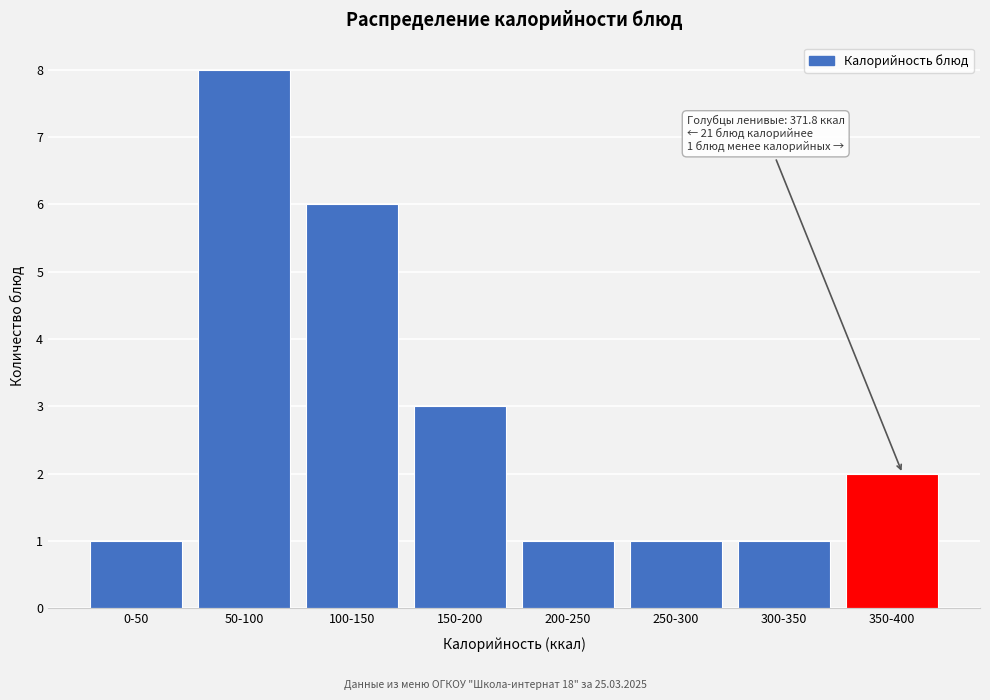

Reading right to left, list all the values displayed in this chart.

350-400=2	300-350=1	250-300=1	200-250=1	150-200=3	100-150=6	50-100=8	0-50=1